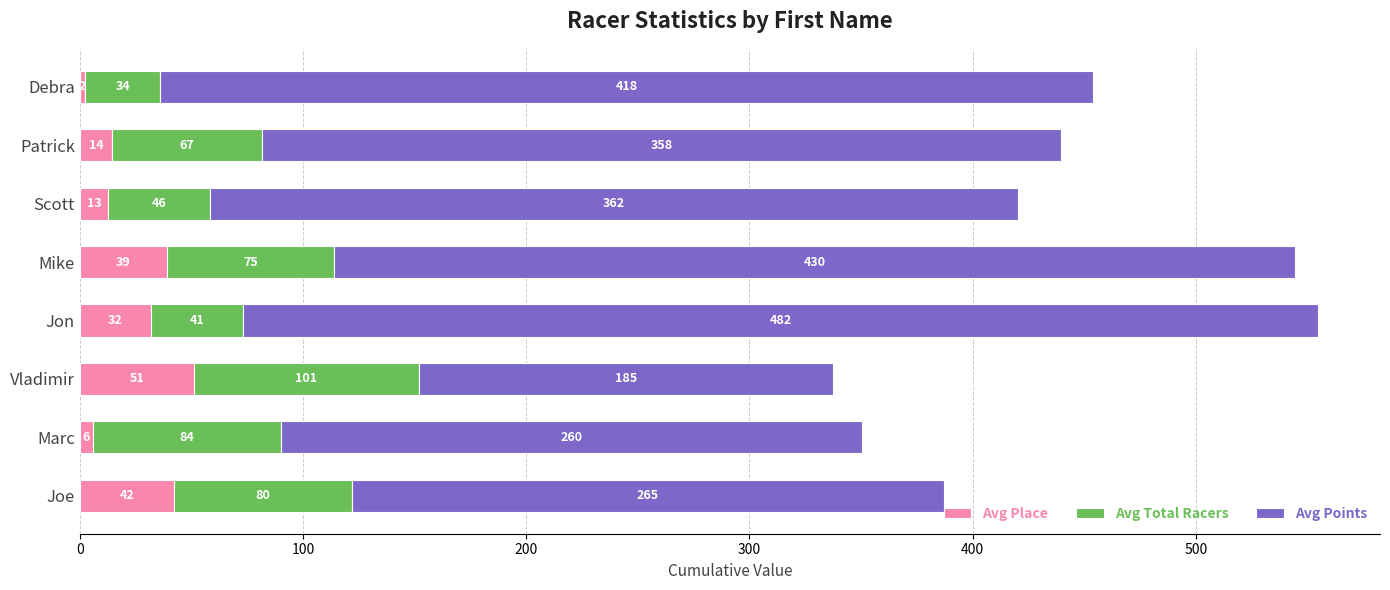

At which category is the sum across all series the highest?

Jon